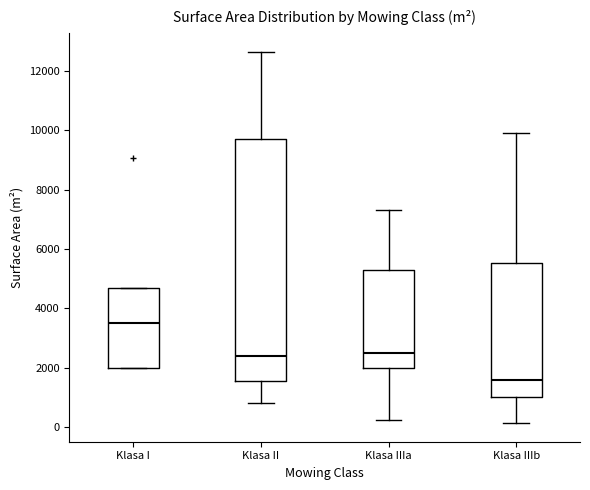

Reading left to right, transcribe this box plot: for each box, give where its median line is, the range the box spans, and where its two whiskers end, as read against the y-axis. The values are not printed on the chart, so give them approximately, as read against the axis.

Klasa I: median 3600, box 2000 to 4800, whiskers 2000 to 4800
Klasa II: median 2400, box 1600 to 9800, whiskers 800 to 12600
Klasa IIIa: median 2600, box 2000 to 5400, whiskers 200 to 7400
Klasa IIIb: median 1600, box 1000 to 5600, whiskers 200 to 10000